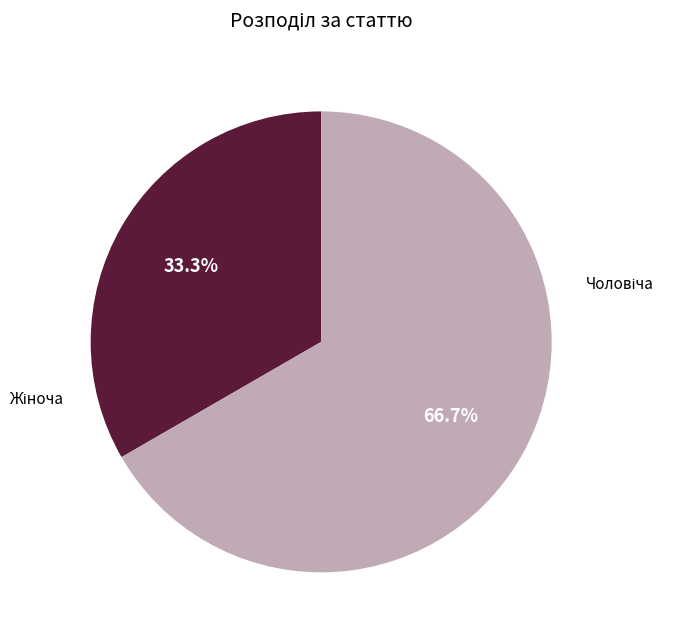

To the nearest percent, what is the average slice percentage?

50%